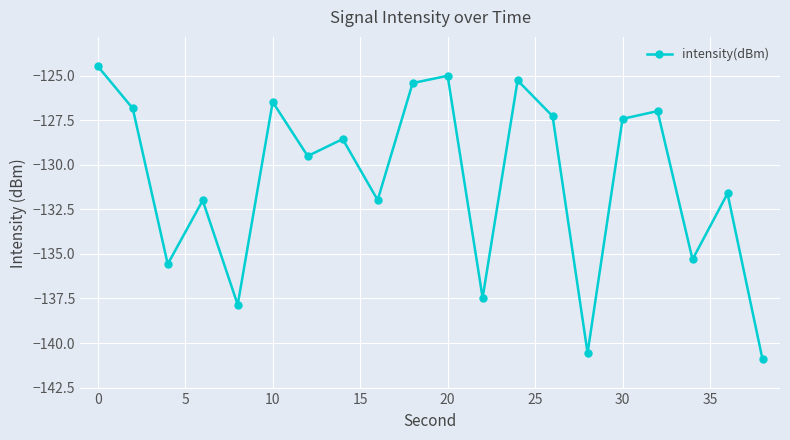

How many values are below -128?

11